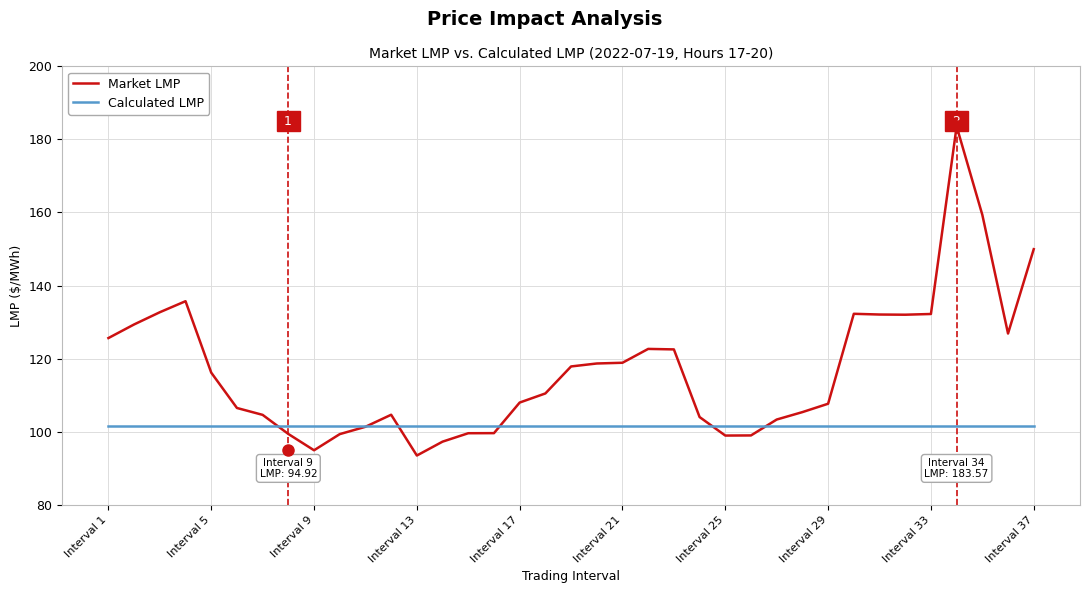

How many series are shown in this chart?

2